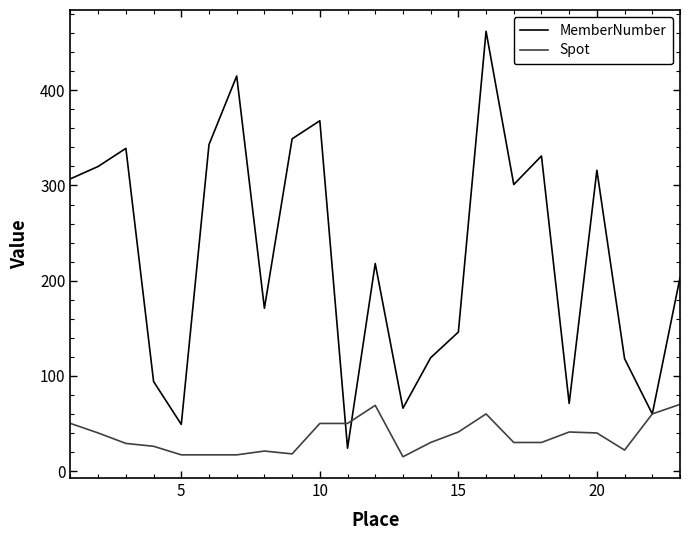

List the series in order of their peak value, lowest first.

Spot, MemberNumber